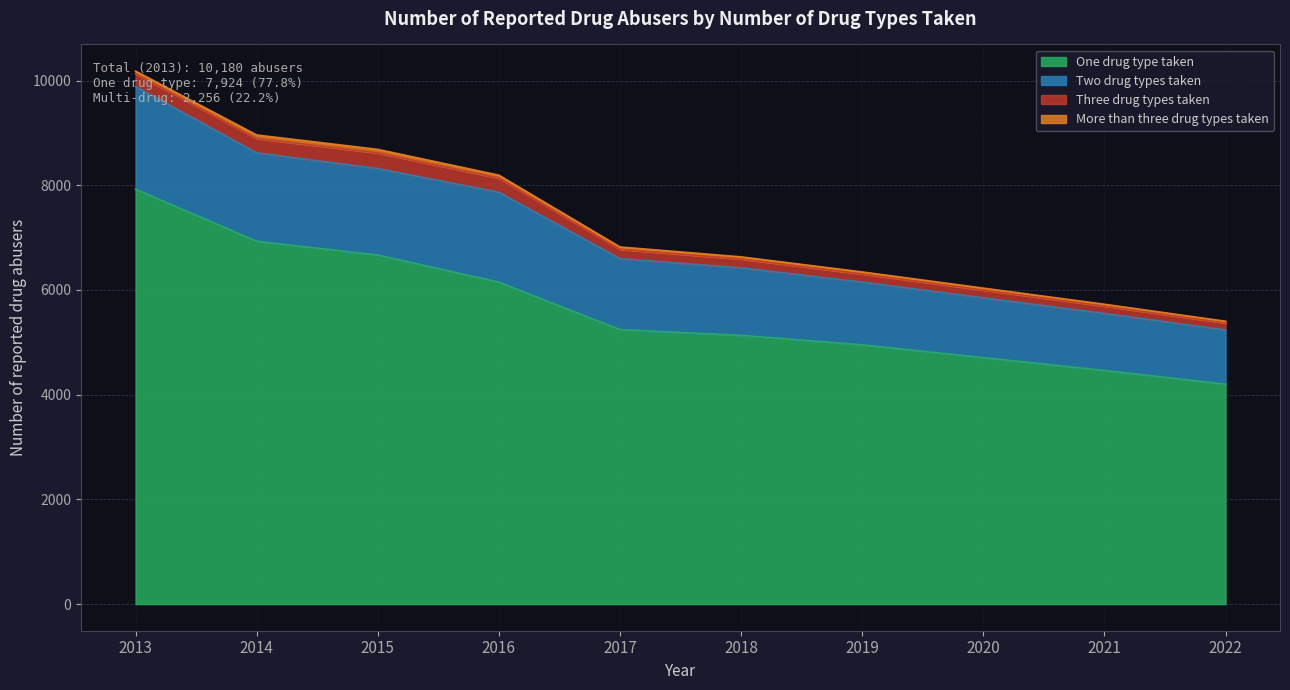

What is the value of the One drug type taken point at the 4th from the left?

6149